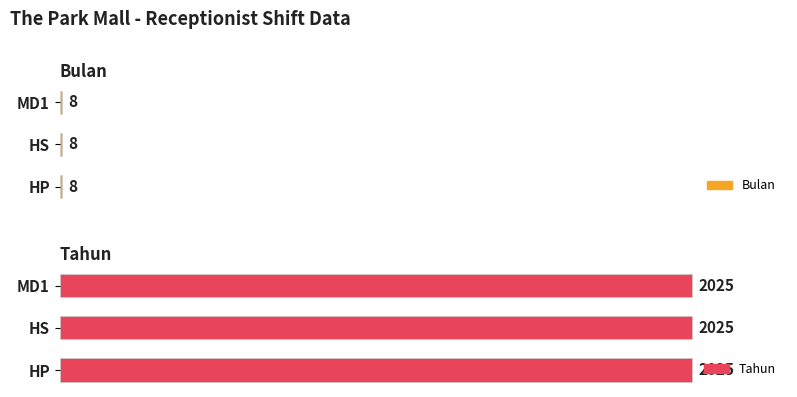

How many categories are shown in the chart?

3